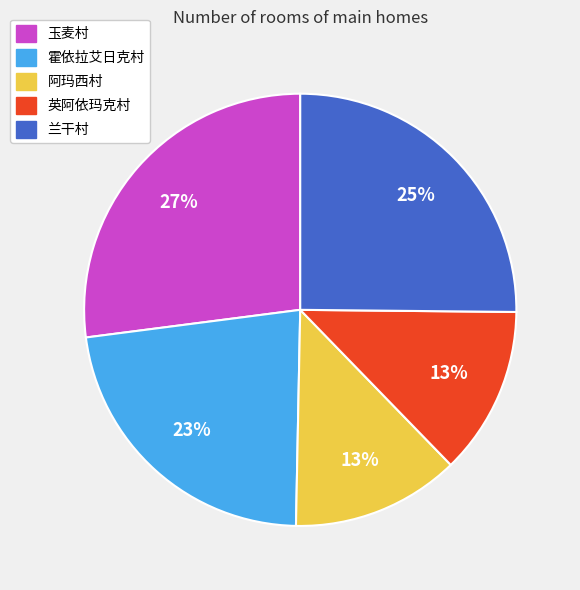

What is the largest slice in the pie chart?

玉麦村